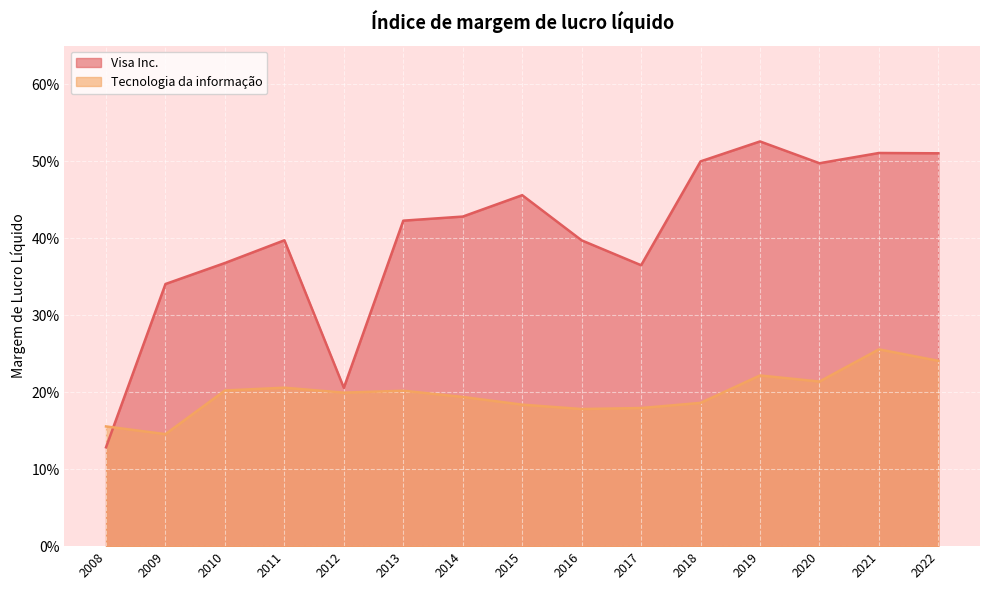

At how many categories does at least one series exceed 0?

15